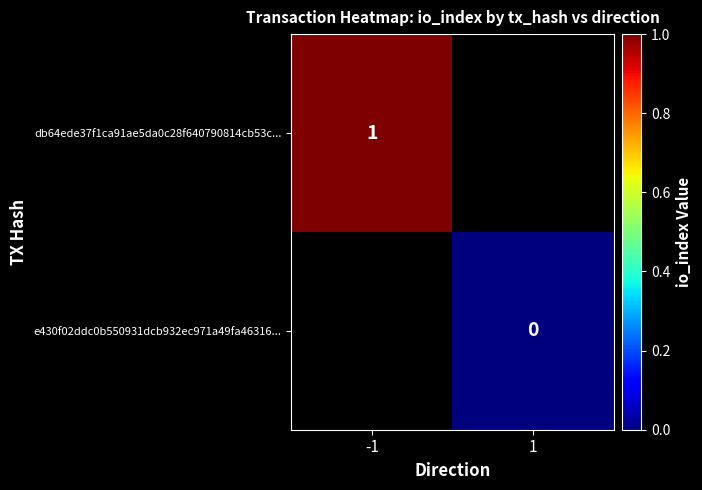

What is the greatest value displayed?

1.0